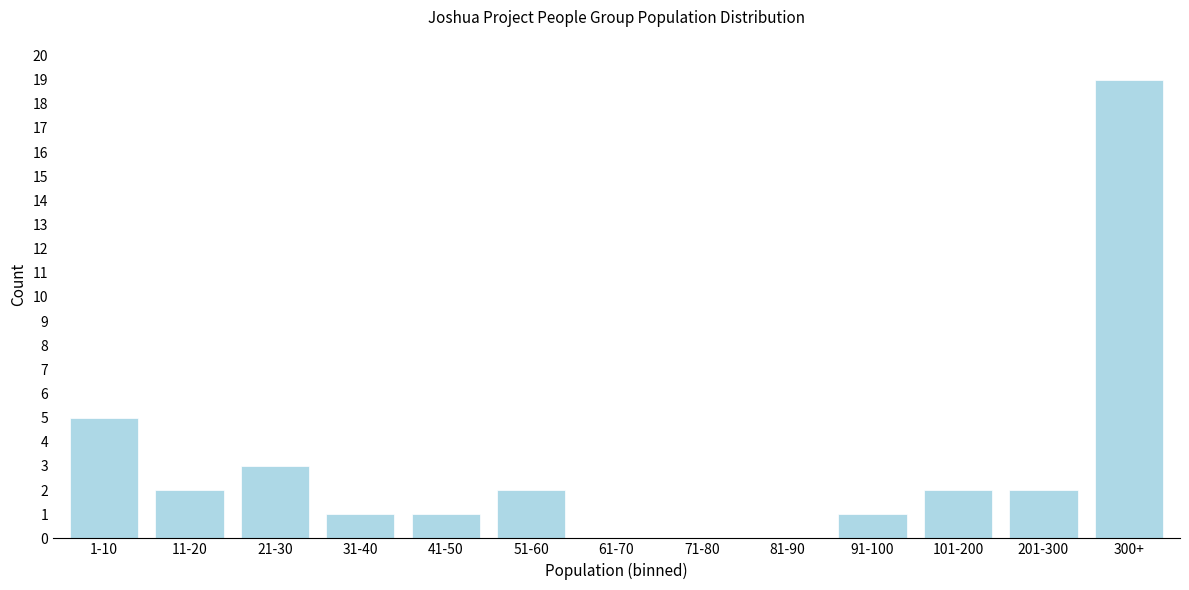

Reading left to right, what are all the values shown in this chart?

1-10=5	11-20=2	21-30=3	31-40=1	41-50=1	51-60=2	61-70=0	71-80=0	81-90=0	91-100=1	101-200=2	201-300=2	300+=19